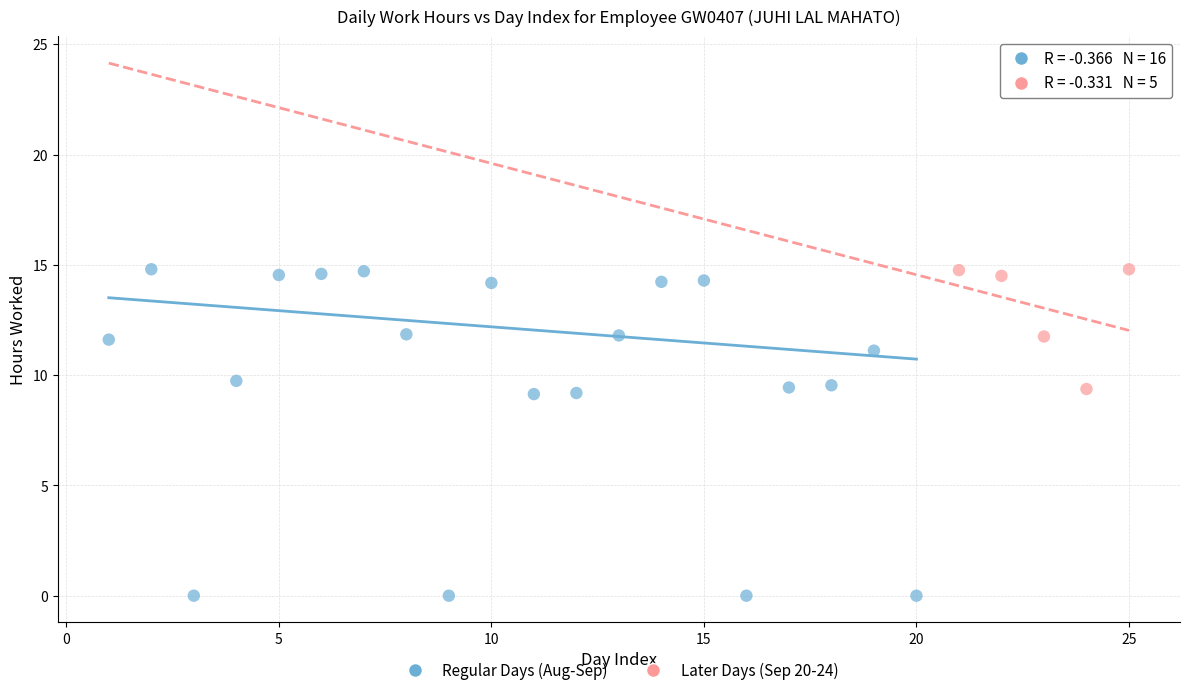

Which series reaches the minimum Y coordinate?

Regular Days (Aug-Sep)